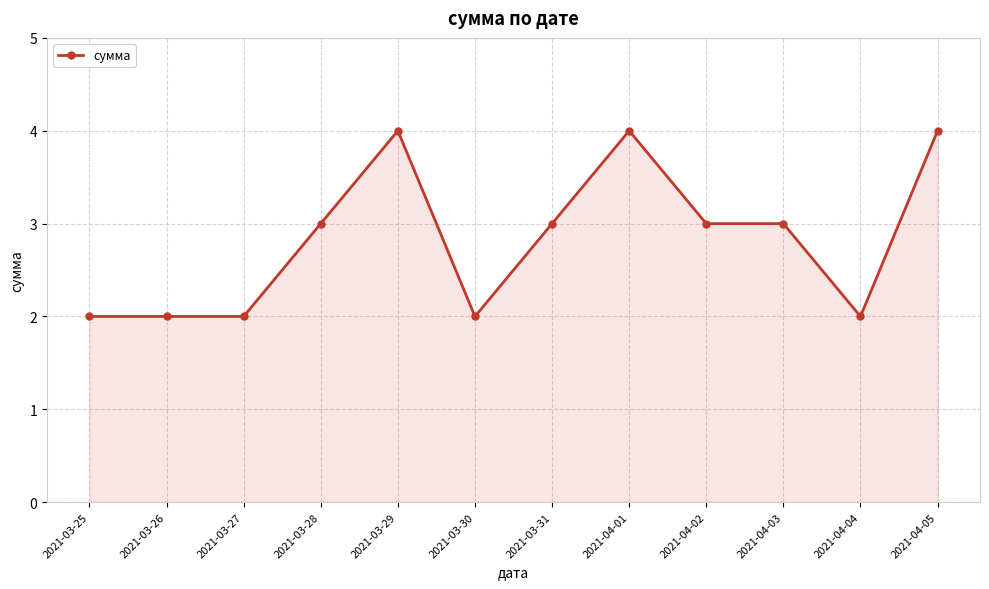

Reading left to right, extract all data points from this chart.

2	2	2	3	4	2	3	4	3	3	2	4